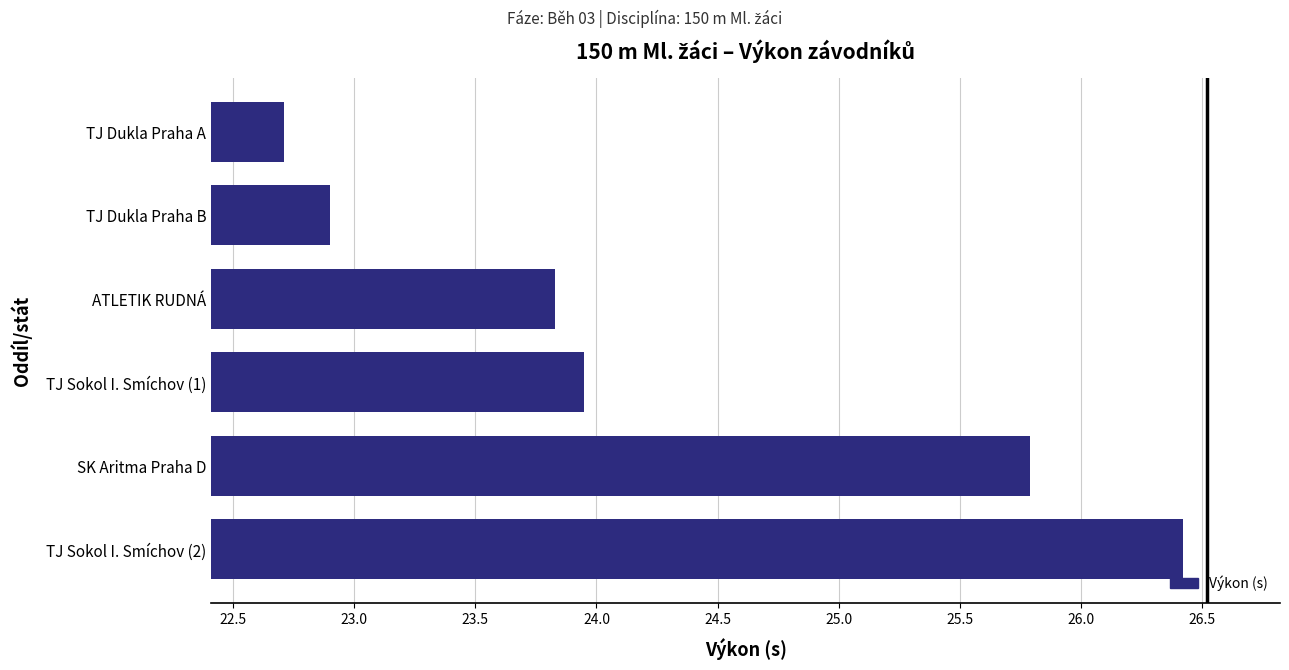

Which label corresponds to the smallest value in the chart?

TJ Dukla Praha A